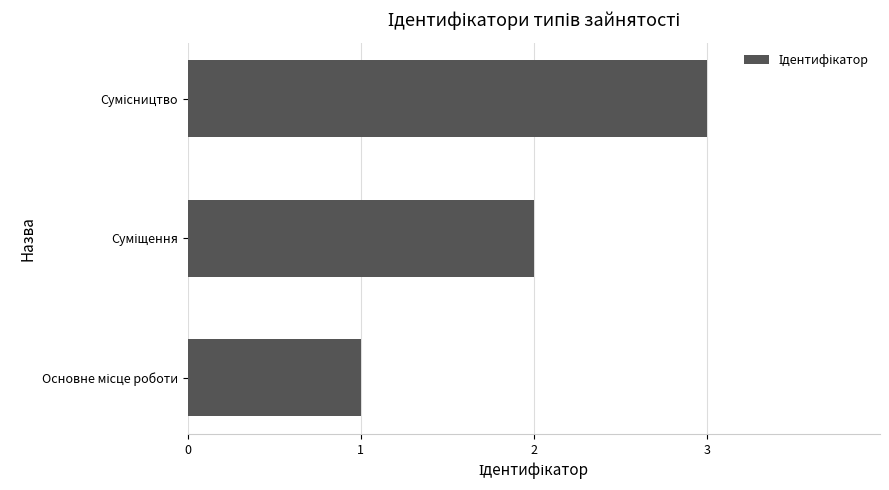

What is the maximum value shown in the chart?

3